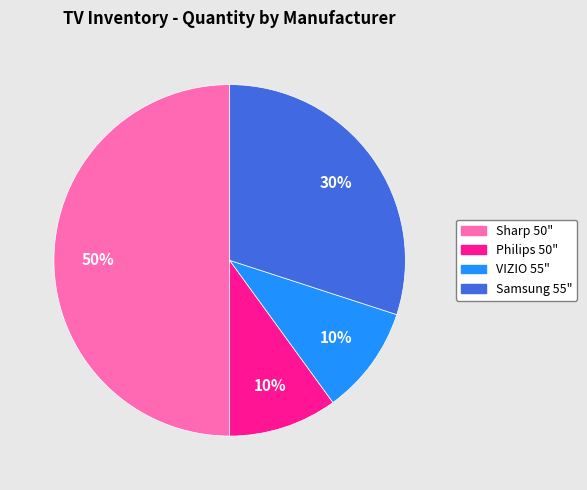

To the nearest percent, what is the average slice percentage?

25%